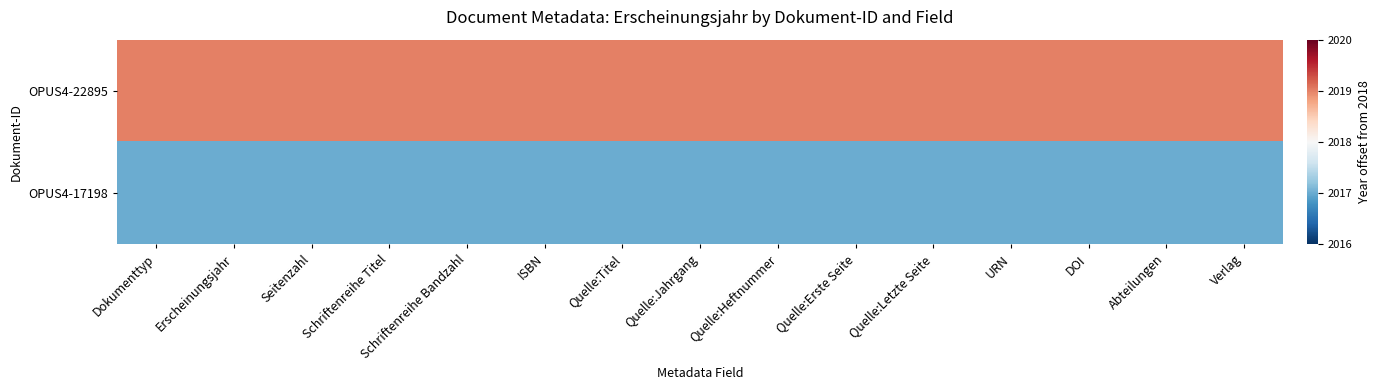

Reading right to left, extract all data points from this chart.

OPUS4-22895: Verlag=1	Abteilungen=1	DOI=1	URN=1	Quelle:Letzte Seite=1	Quelle:Erste Seite=1	Quelle:Heftnummer=1	Quelle:Jahrgang=1	Quelle:Titel=1	ISBN=1	Schriftenreihe Bandzahl=1	Schriftenreihe Titel=1	Seitenzahl=1	Erscheinungsjahr=1	Dokumenttyp=1
OPUS4-17198: Verlag=-1	Abteilungen=-1	DOI=-1	URN=-1	Quelle:Letzte Seite=-1	Quelle:Erste Seite=-1	Quelle:Heftnummer=-1	Quelle:Jahrgang=-1	Quelle:Titel=-1	ISBN=-1	Schriftenreihe Bandzahl=-1	Schriftenreihe Titel=-1	Seitenzahl=-1	Erscheinungsjahr=-1	Dokumenttyp=-1